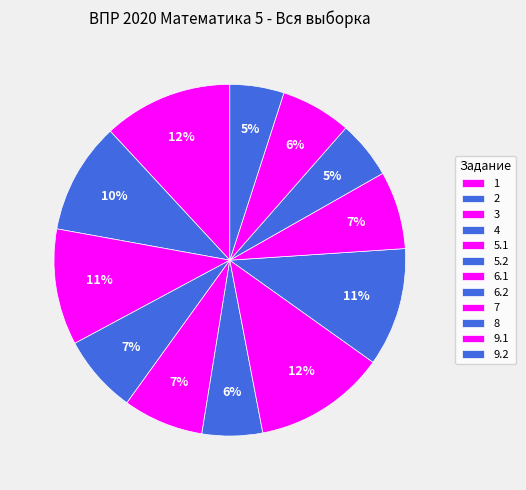

How many slices are in this pie chart?

12